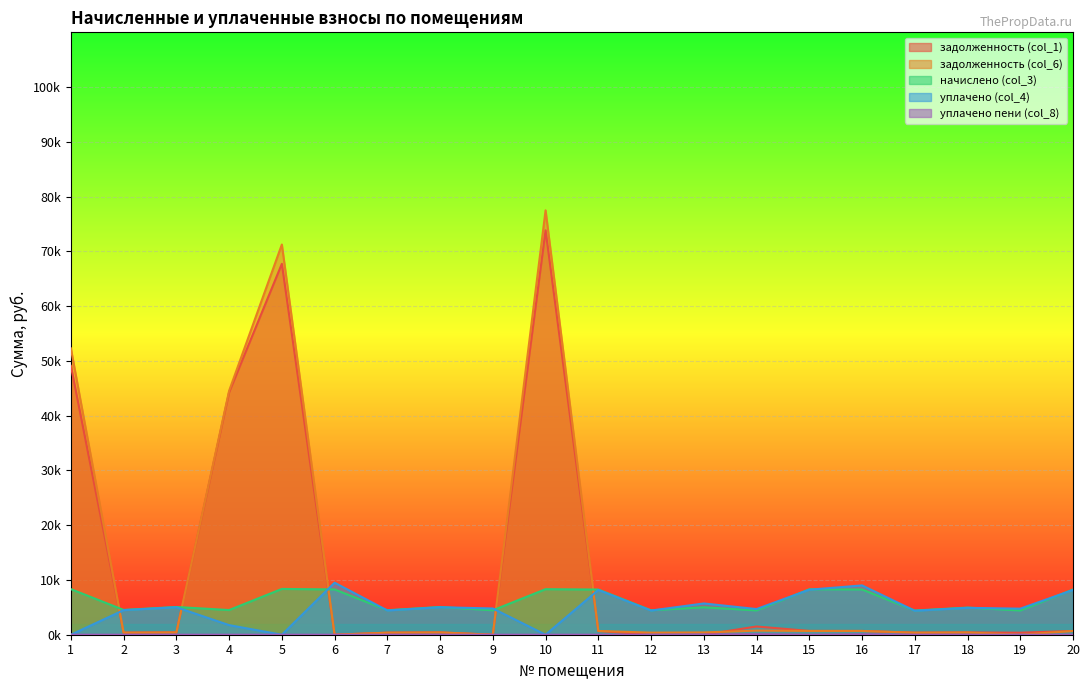

True or false: задолженность (col_6) and задолженность (col_1) intersect in this chart.

True